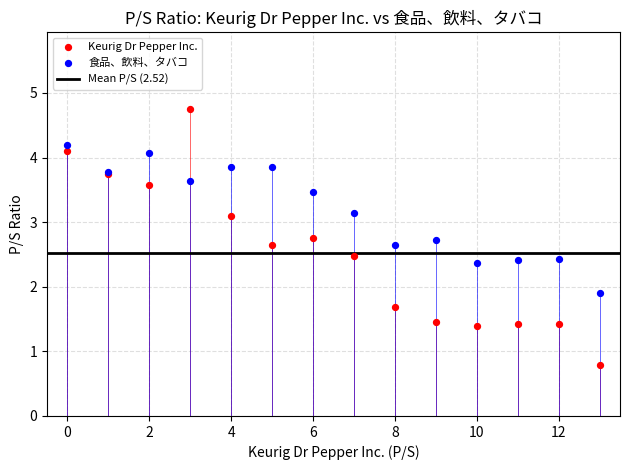

Across all series, what Y value is closest to 2?

1.9